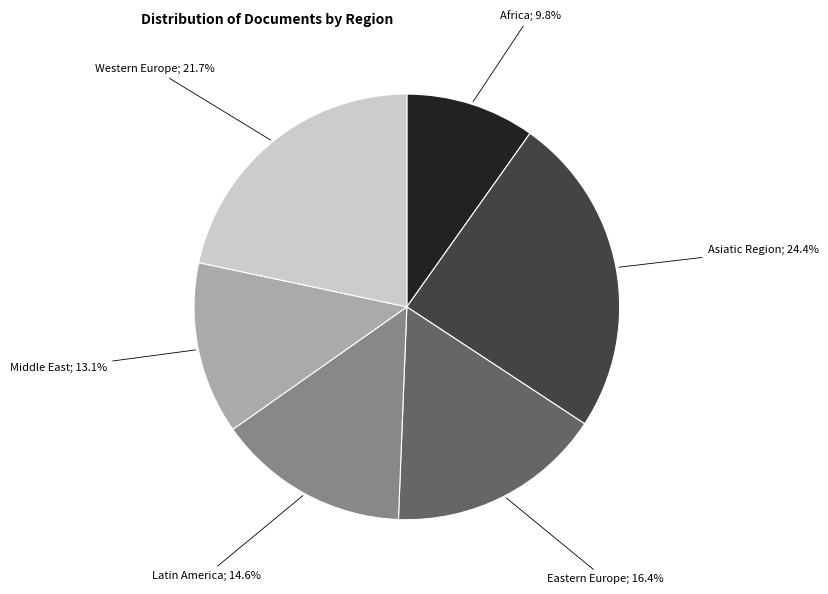

Is there a majority slice in this chart?

No